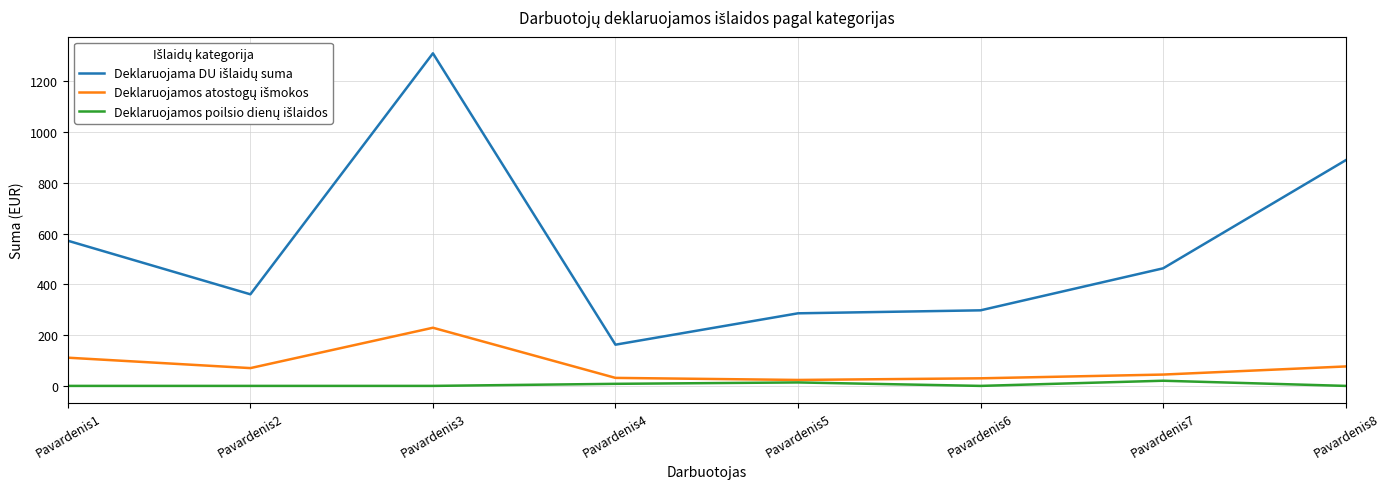

At which category is the sum across all series the highest?

Pavardenis3